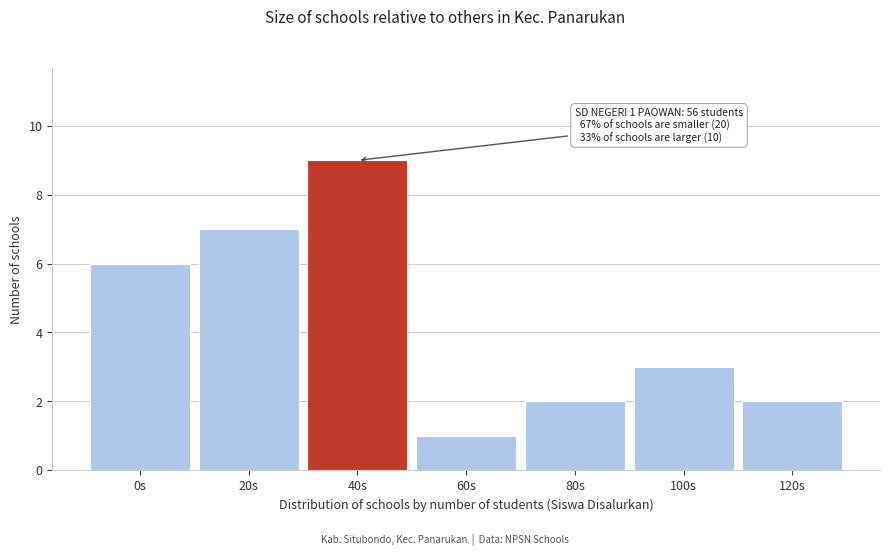

Reading left to right, extract all data points from this chart.

0s=6	20s=7	40s=9	60s=1	80s=2	100s=3	120s=2